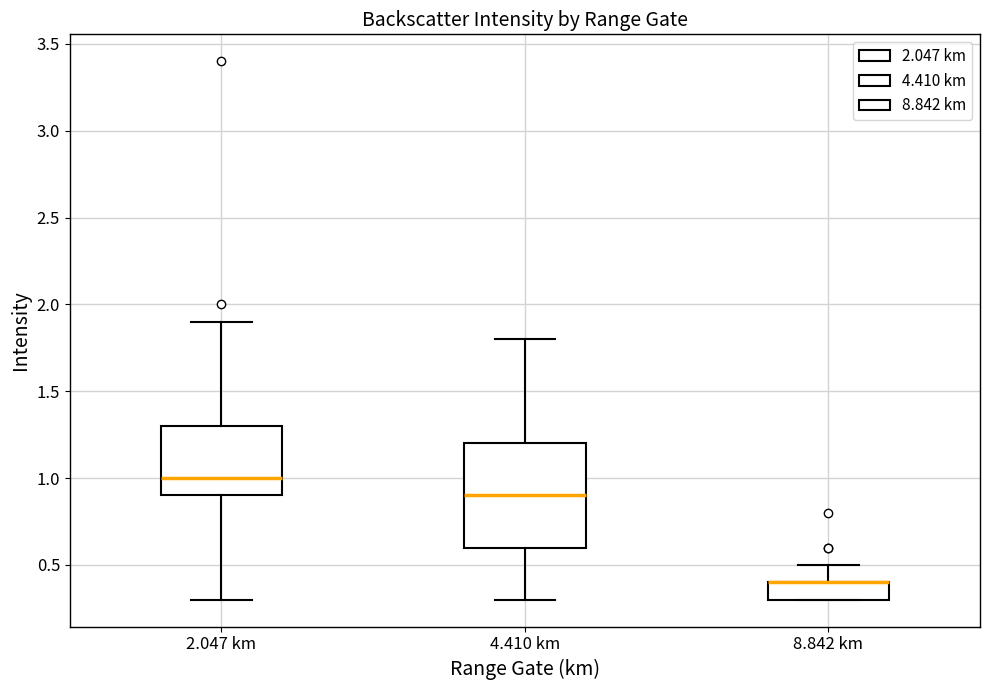

Reading left to right, read every box against the y-axis: the position of its median line, the range the box covers, and the ends of its whiskers. The values are not printed on the chart, so give them approximately, as read against the axis.

2.047 km: median 1.0, box 0.9 to 1.3, whiskers 0.3 to 1.9
4.410 km: median 0.9, box 0.6 to 1.2, whiskers 0.3 to 1.8
8.842 km: median 0.4 (drawn on the box's upper edge), box 0.3 to 0.4, whiskers 0.3 to 0.5